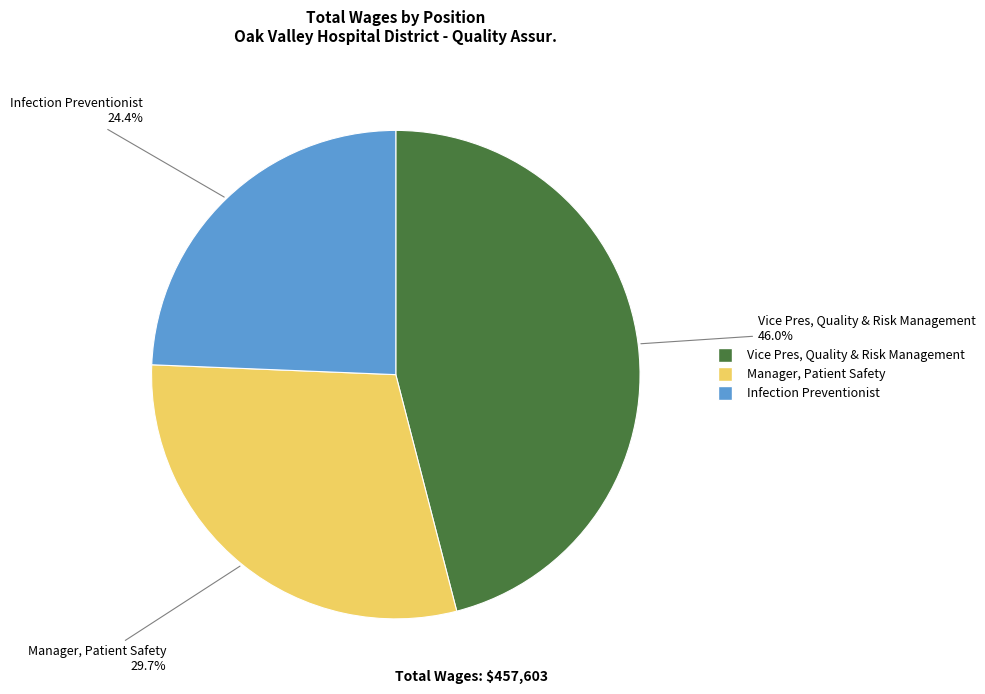

Count the number of slices in the pie.

3